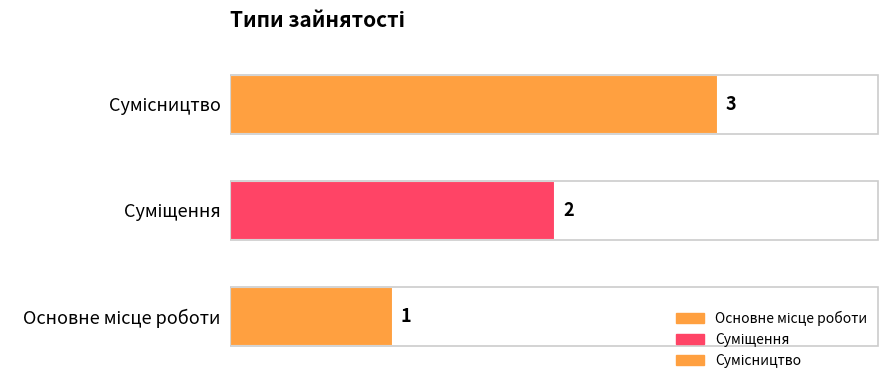

Reading left to right, list all the values displayed in this chart.

Основне місце роботи=1	Суміщення=2	Сумісництво=3